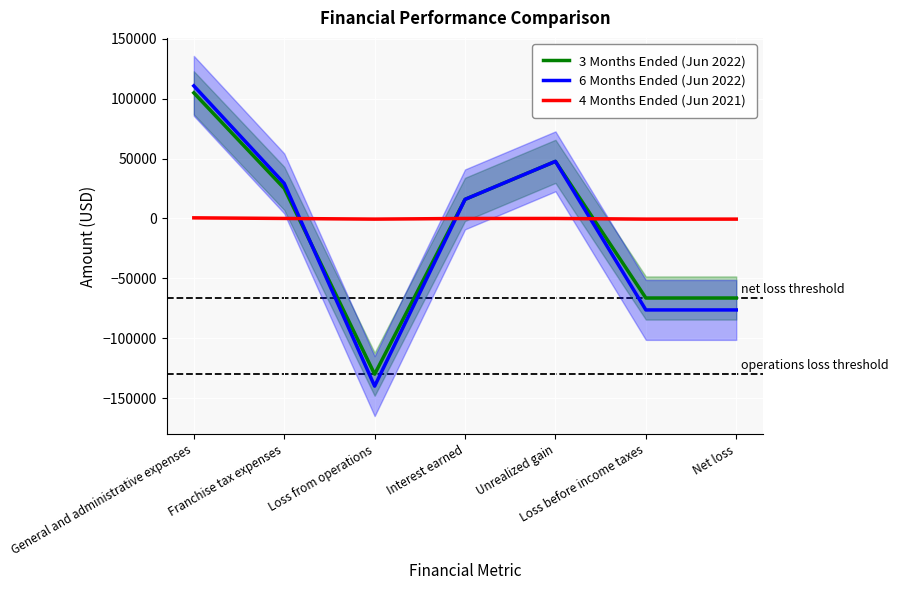

At which label is 6 Months Ended (Jun 2022) closest to -14622?

Interest earned